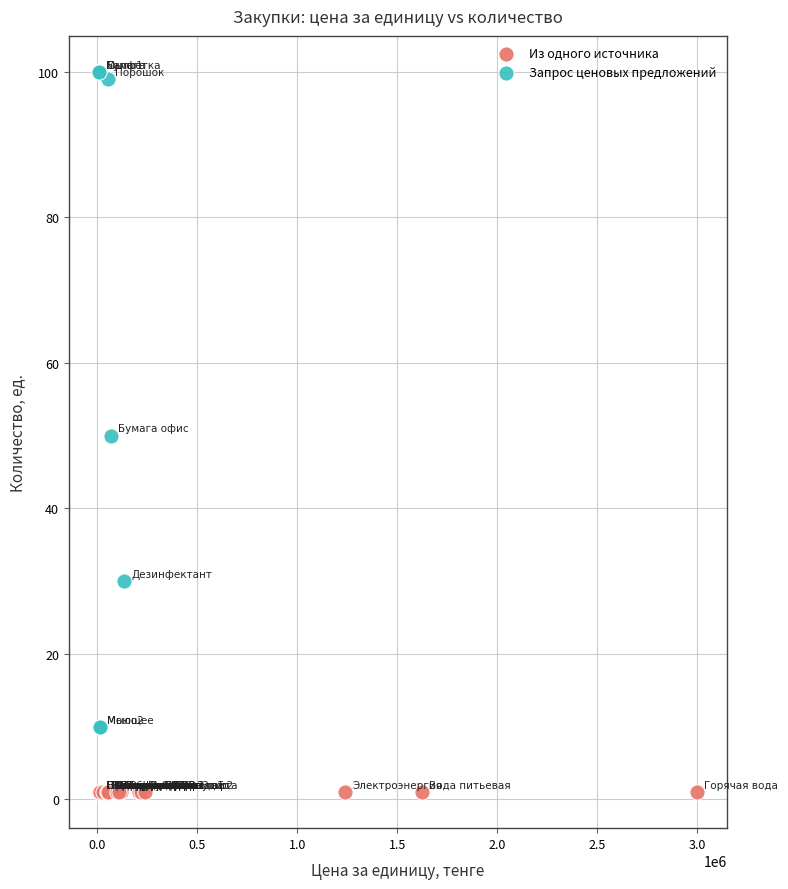

Which series contains the lowest Y value?

Из одного источника